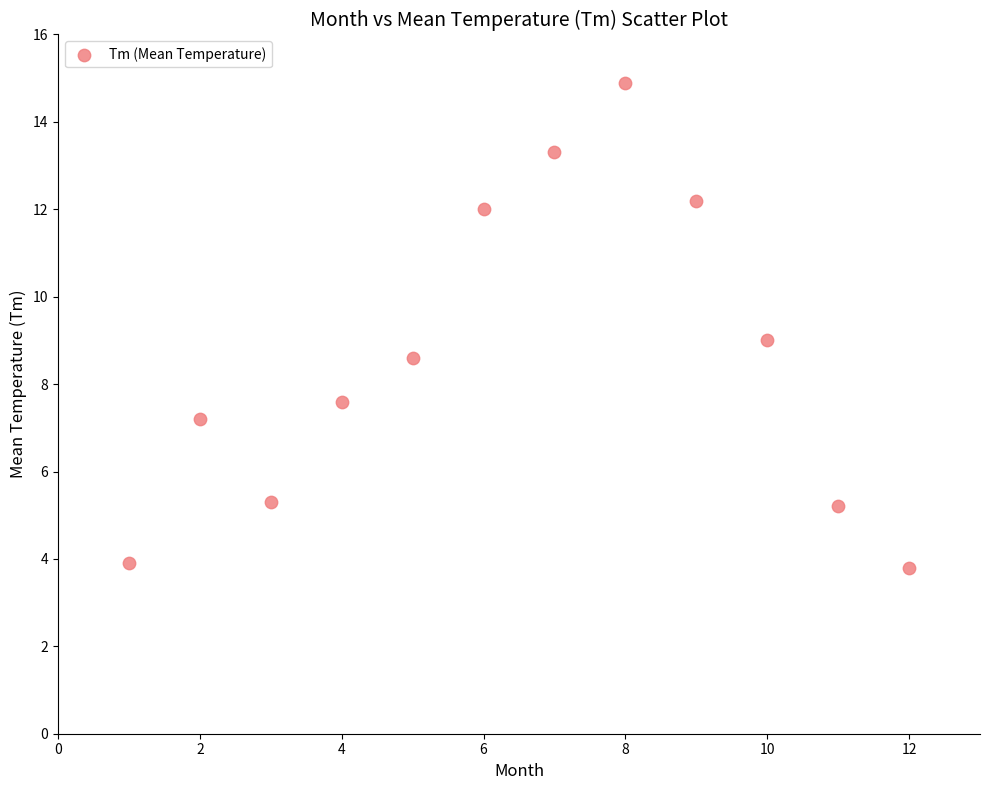

What is the average X value?

6.5